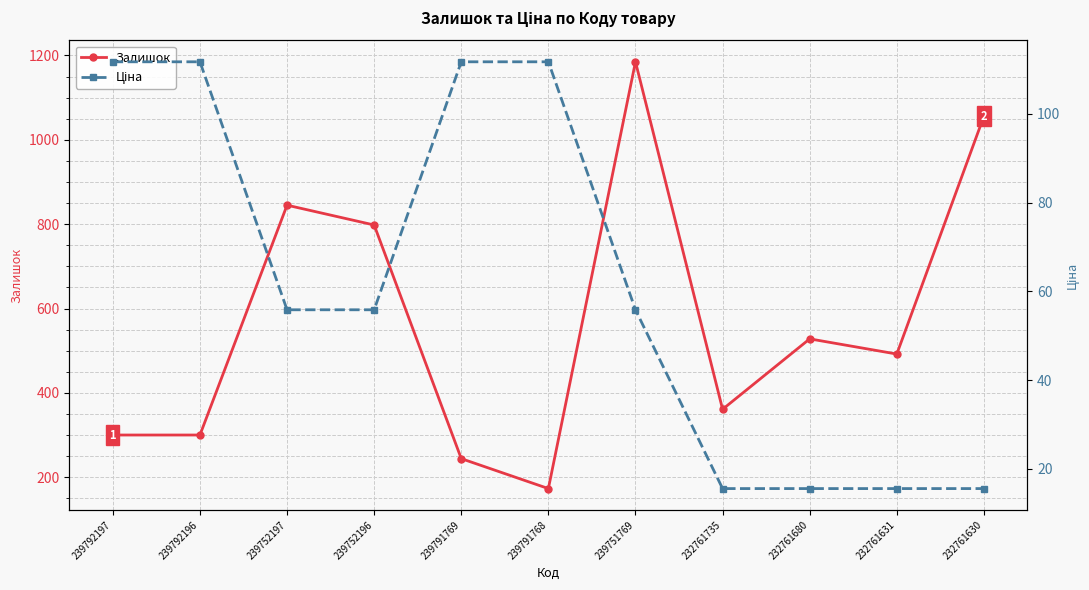

Reading left to right, extract all data points from this chart.

Залишок: 239792197=300.0	239792196=300.0	239752197=845.0	239752196=798.0	239791769=244.0	239791768=173.0	239751769=1185.0	232761735=361.0	232761680=528.0	232761631=492.0	232761630=1056.0
Ціна: 239792197=111.7	239792196=111.7	239752197=55.9	239752196=55.9	239791769=111.7	239791768=111.7	239751769=55.9	232761735=15.6	232761680=15.6	232761631=15.6	232761630=15.6